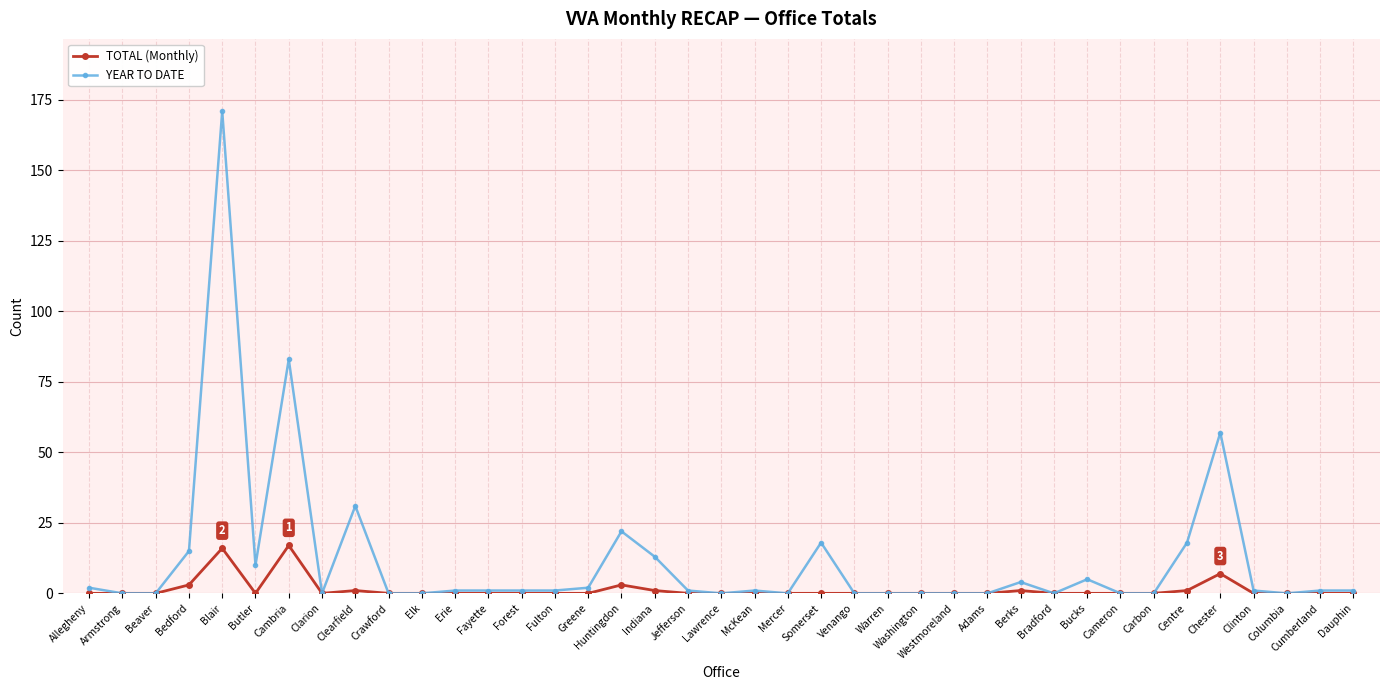

What is the sum of all TOTAL (Monthly) values?

50